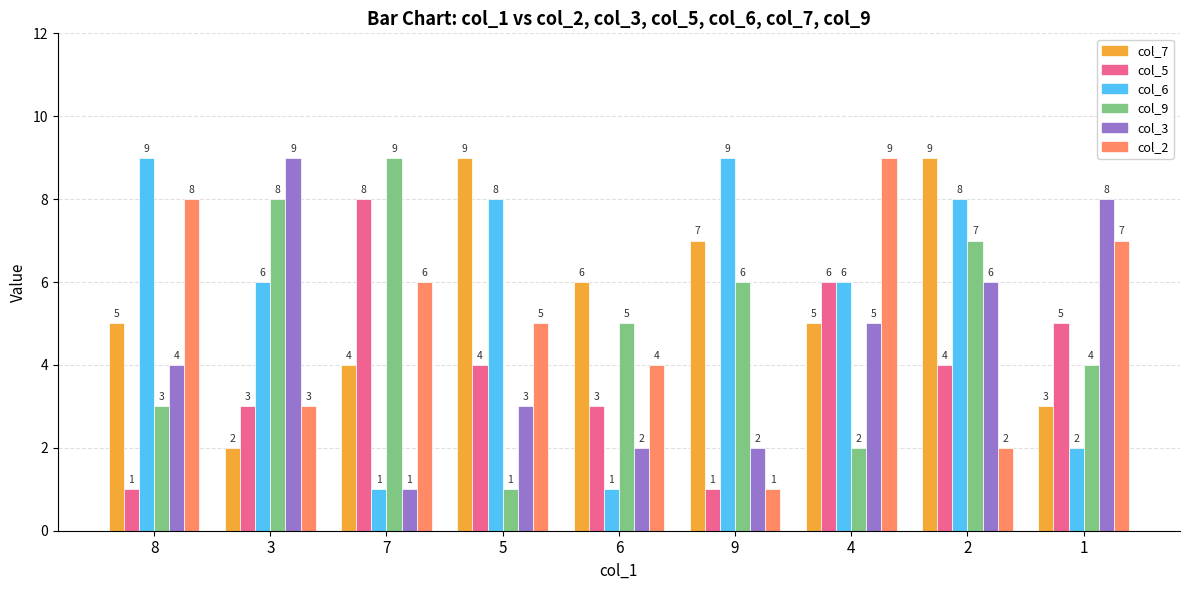

Where does the col_2 series first go above 5?

8